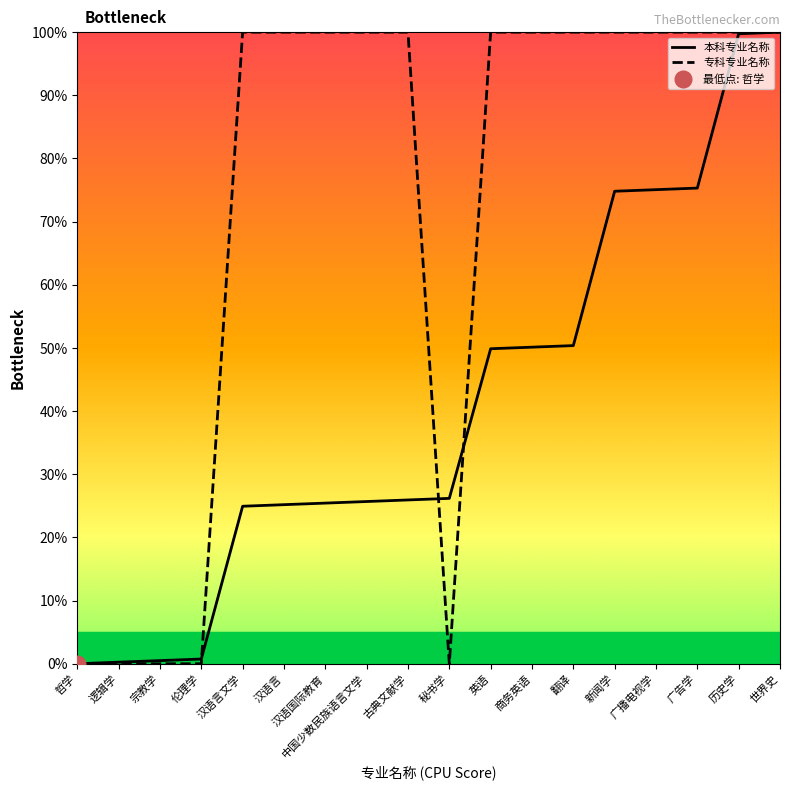

The value of 专科专业名称 at 宗教学 is -51.3. True or false?

False